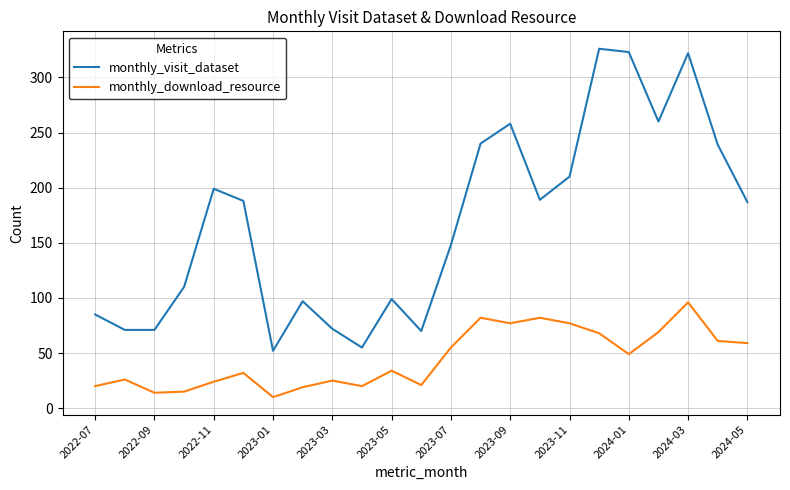

Which series has the widest spread of values?

monthly_visit_dataset